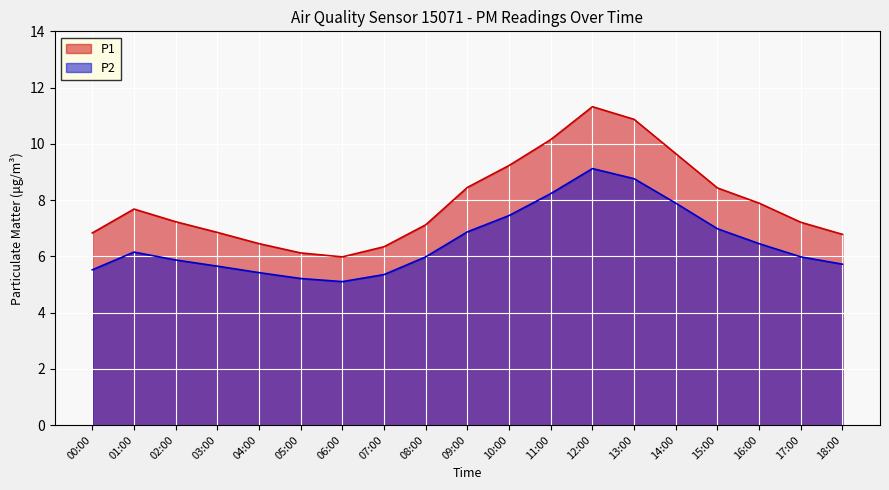

The P1 series shows 9.2 at 10:00. True or false?

True